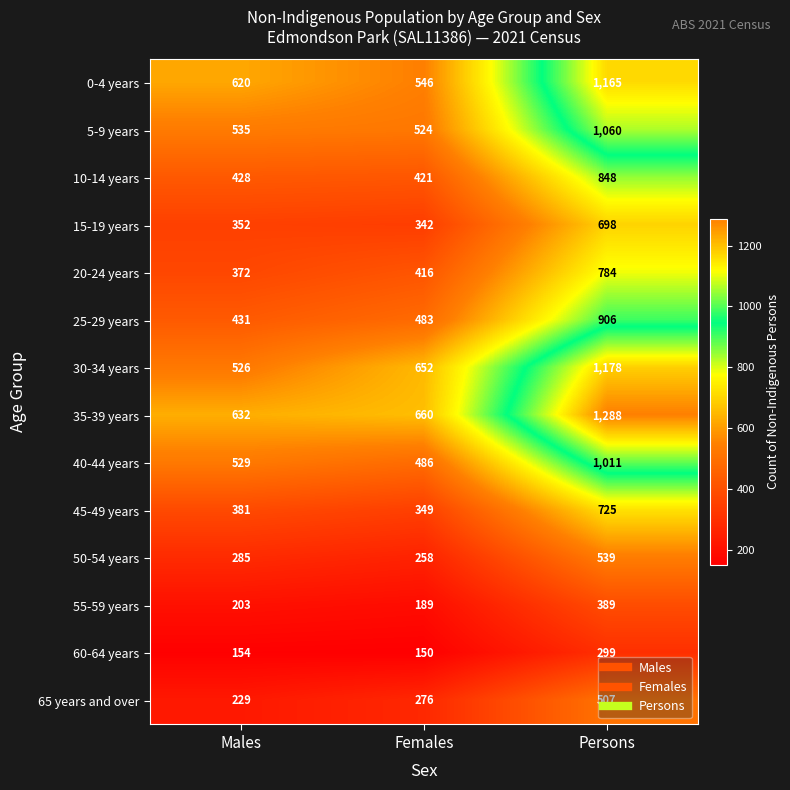

Rank the series by their maximum value, from lowest to highest.

60-64 years, 55-59 years, 65 years and over, 50-54 years, 15-19 years, 45-49 years, 20-24 years, 10-14 years, 25-29 years, 40-44 years, 5-9 years, 0-4 years, 30-34 years, 35-39 years